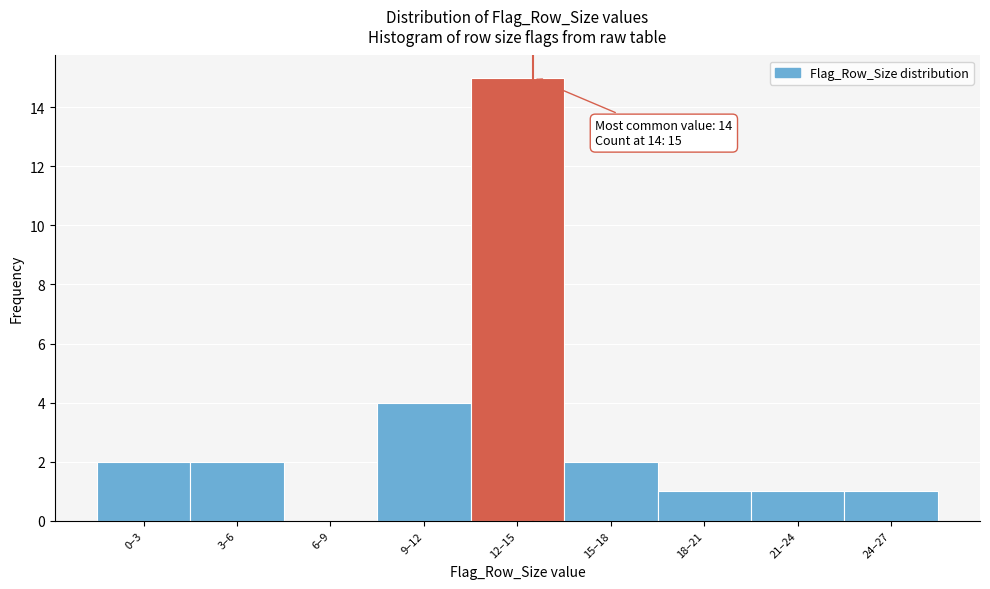

Reading right to left, transcribe all the data shown in this chart.

24–27=1	21–24=1	18–21=1	15–18=2	12–15=15	9–12=4	6–9=0	3–6=2	0–3=2